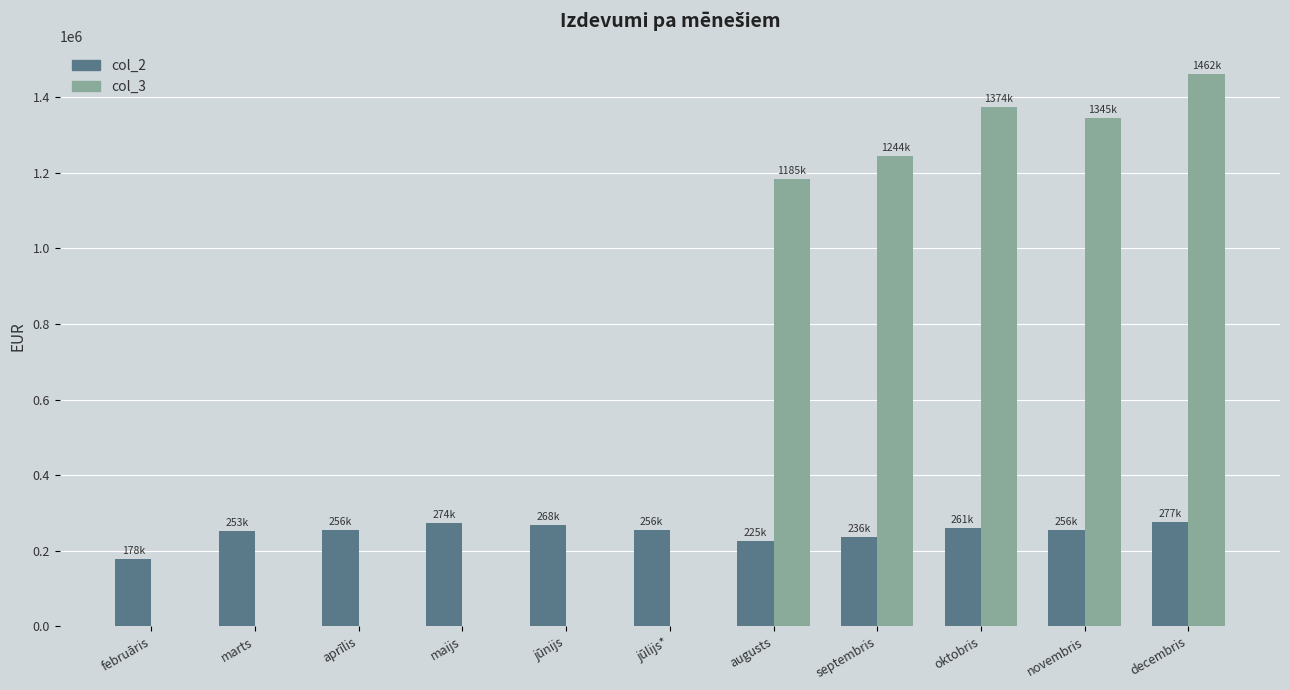

What are all the series names shown in the legend?

col_2, col_3